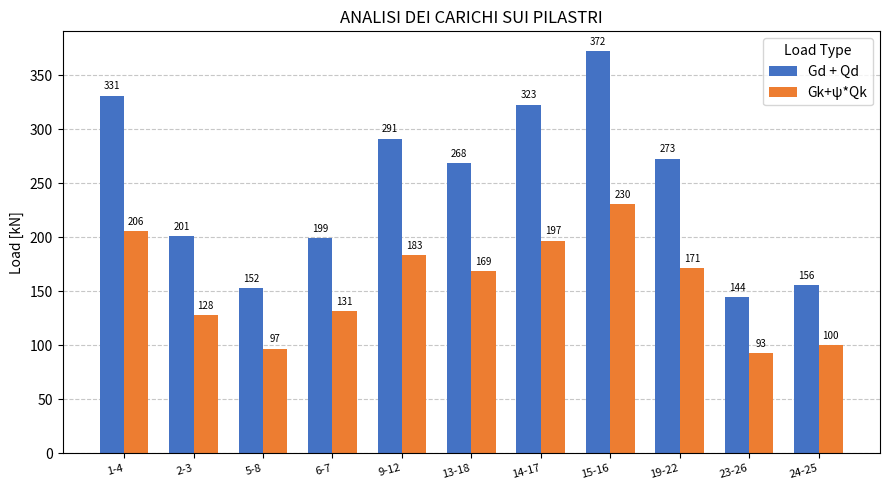

Rank the categories by Gd + Qd value from highest to lowest.

15-16, 1-4, 14-17, 9-12, 19-22, 13-18, 2-3, 6-7, 24-25, 5-8, 23-26